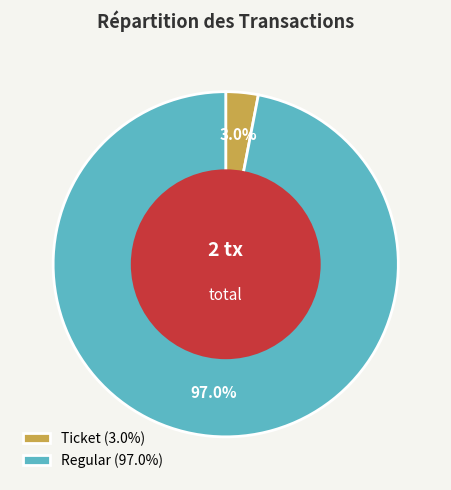

Which has a higher value, Regular (97.0%) or Ticket (3.0%)?

Regular (97.0%)